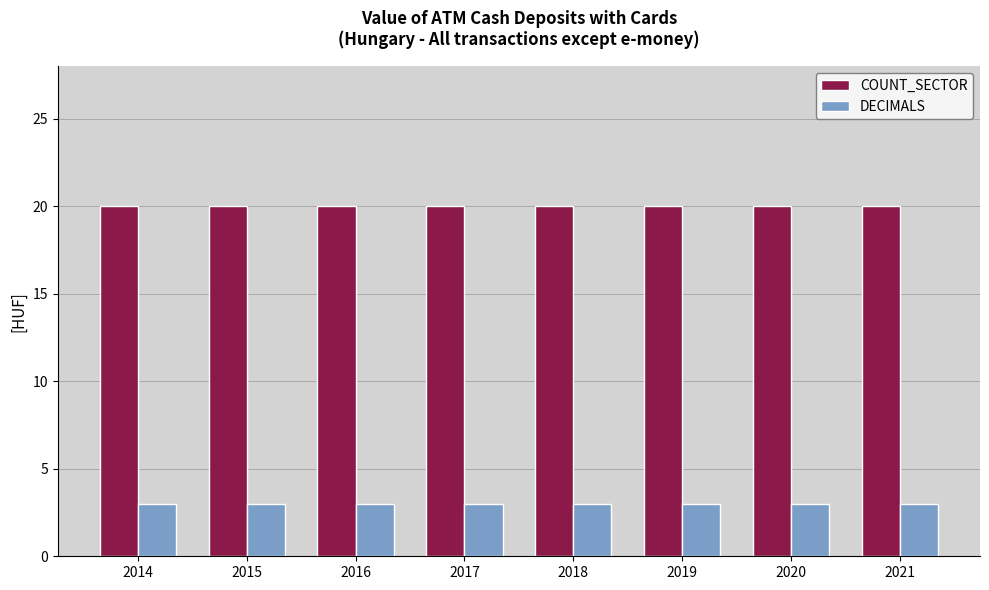

How many bars are there in total?

16